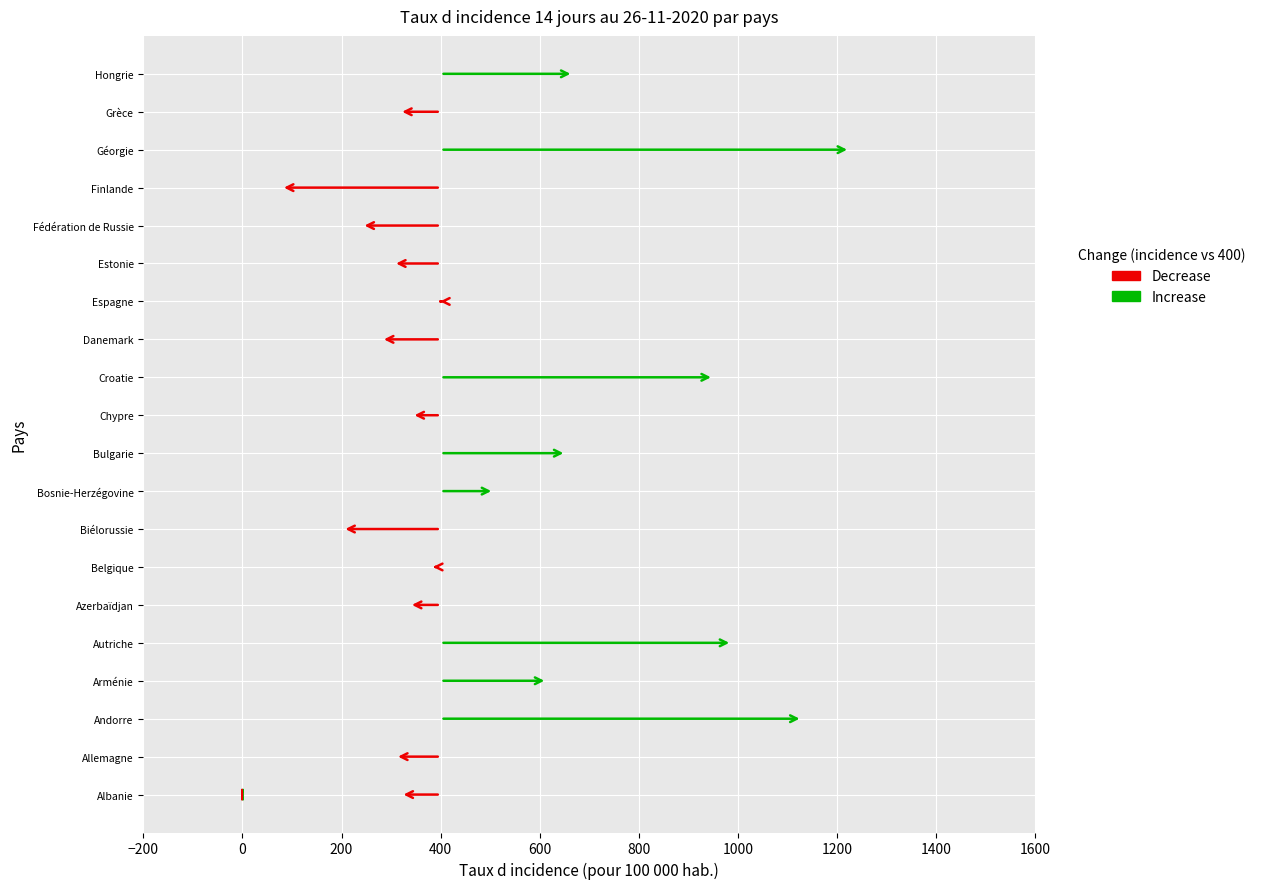

What position from the right is Grèce?

2